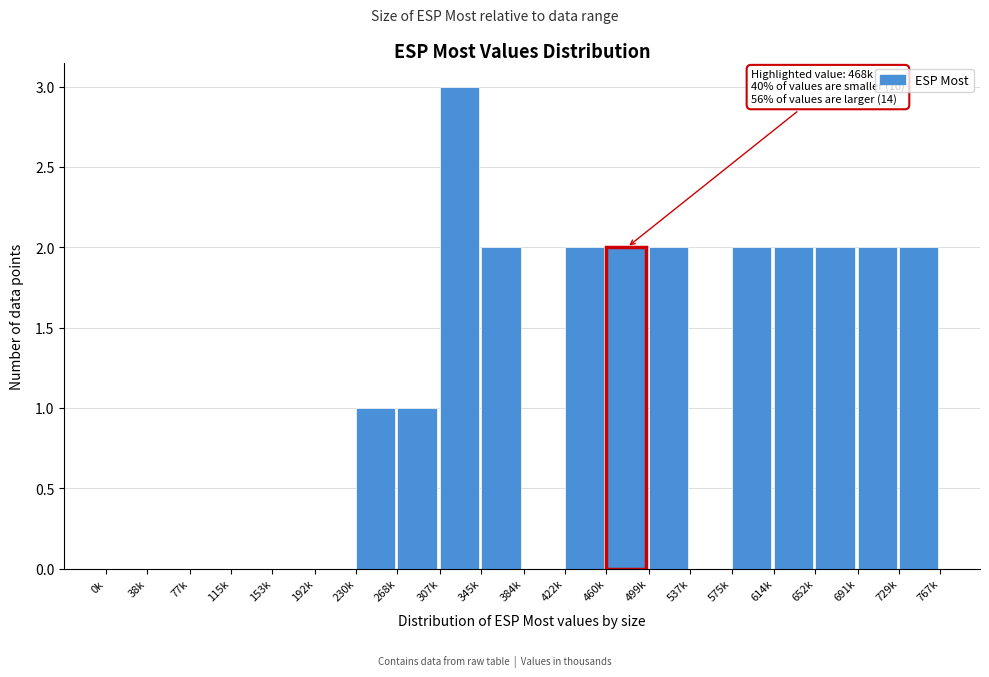

Reading left to right, list all the values displayed in this chart.

0k=0	38k=0	77k=0	115k=0	153k=0	192k=0	230k=1	268k=1	307k=3	345k=2	384k=0	422k=2	460k=2	499k=2	537k=0	575k=2	614k=2	652k=2	691k=2	729k=2